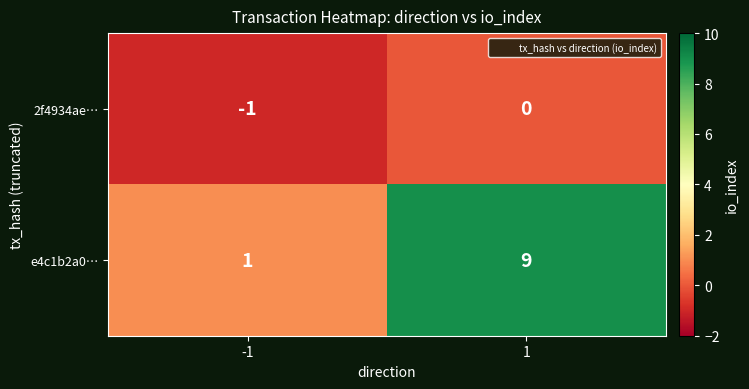

Which category has the lowest value across all series?

-1